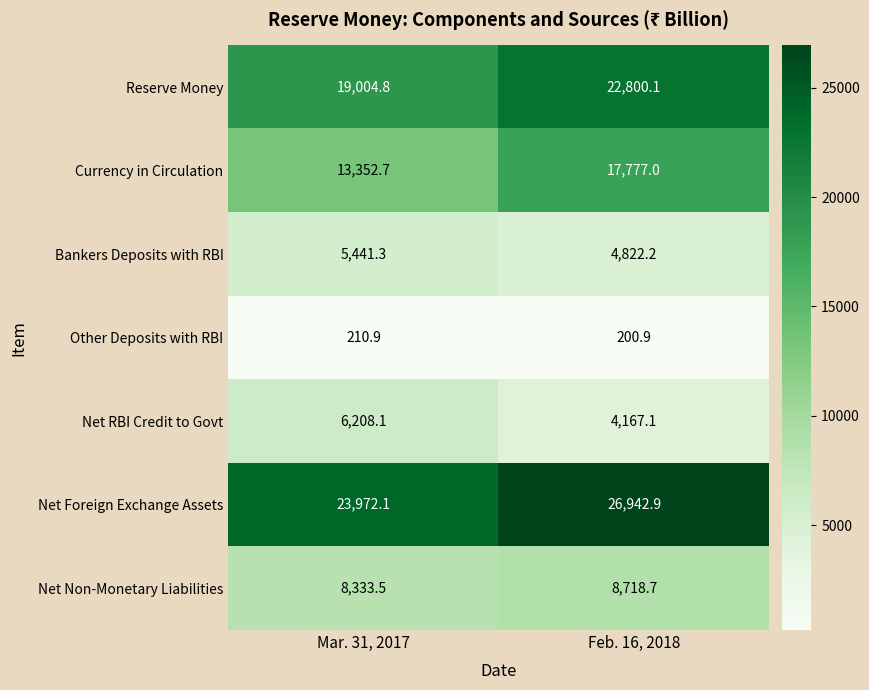

At which category does the chart reach its minimum across all series?

Feb. 16, 2018